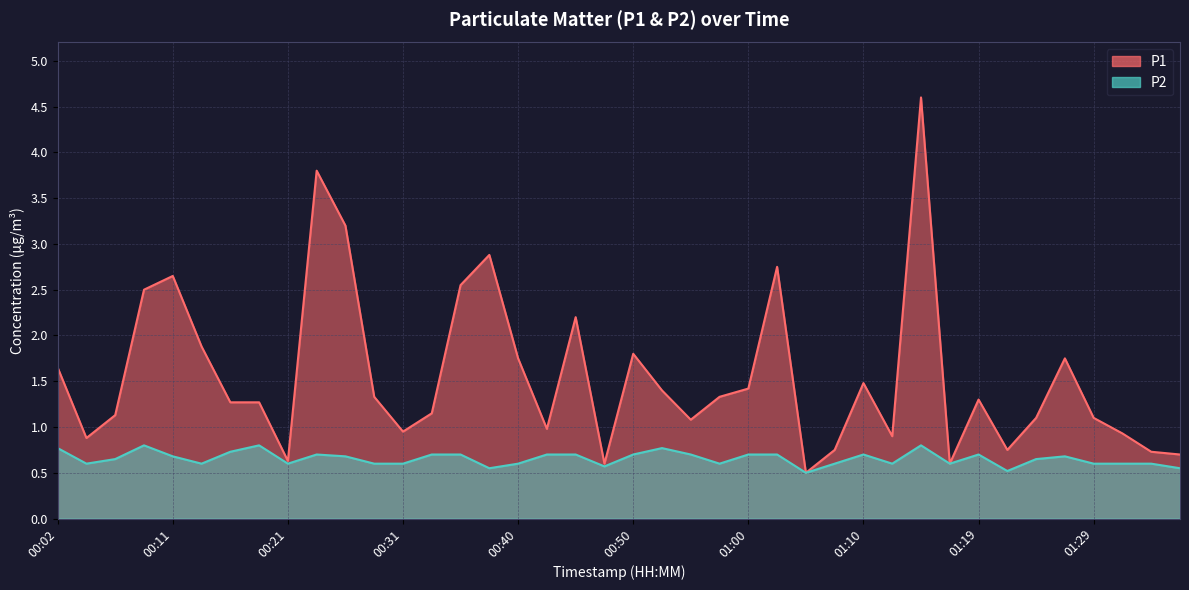

At how many categories does at least one series exceed 4?

1